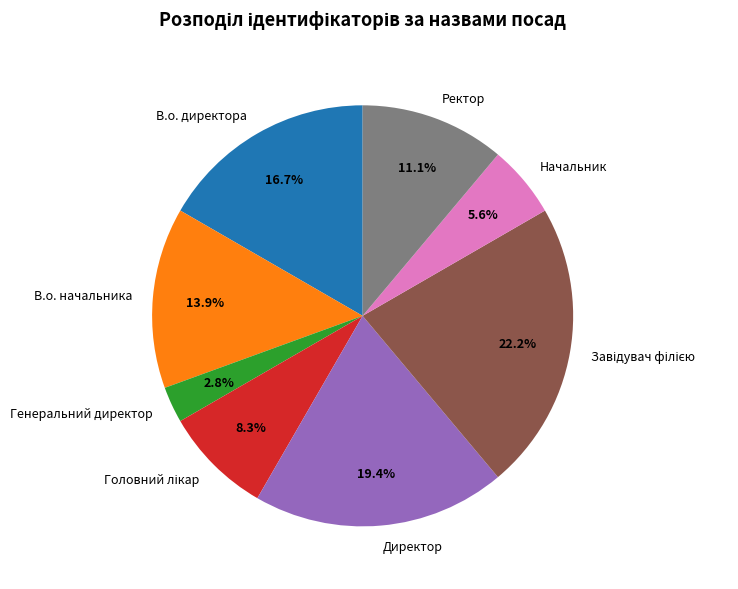

To the nearest percent, what percentage of the pie is В.о. директора?

17%